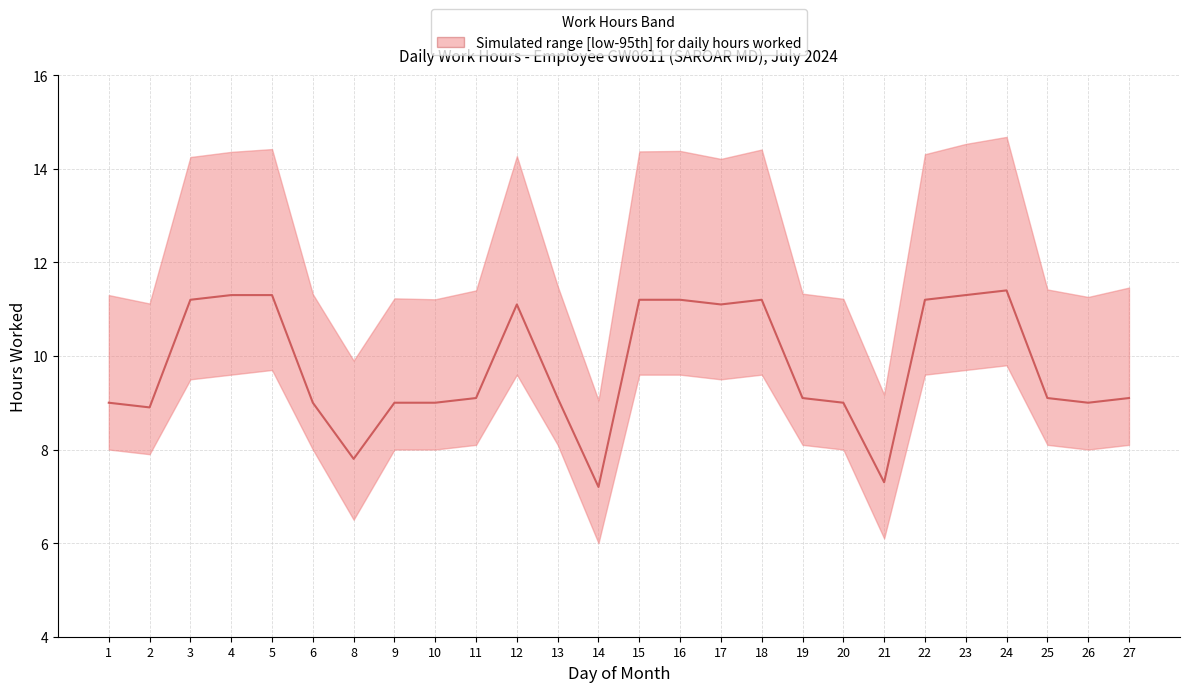

Reading right to left, extract all data points from this chart.

9.1	9.0	9.1	11.4	11.3	11.2	7.3	9.0	9.1	11.2	11.1	11.2	11.2	7.2	9.1	11.1	9.1	9.0	9.0	7.8	9.0	11.3	11.3	11.2	8.9	9.0